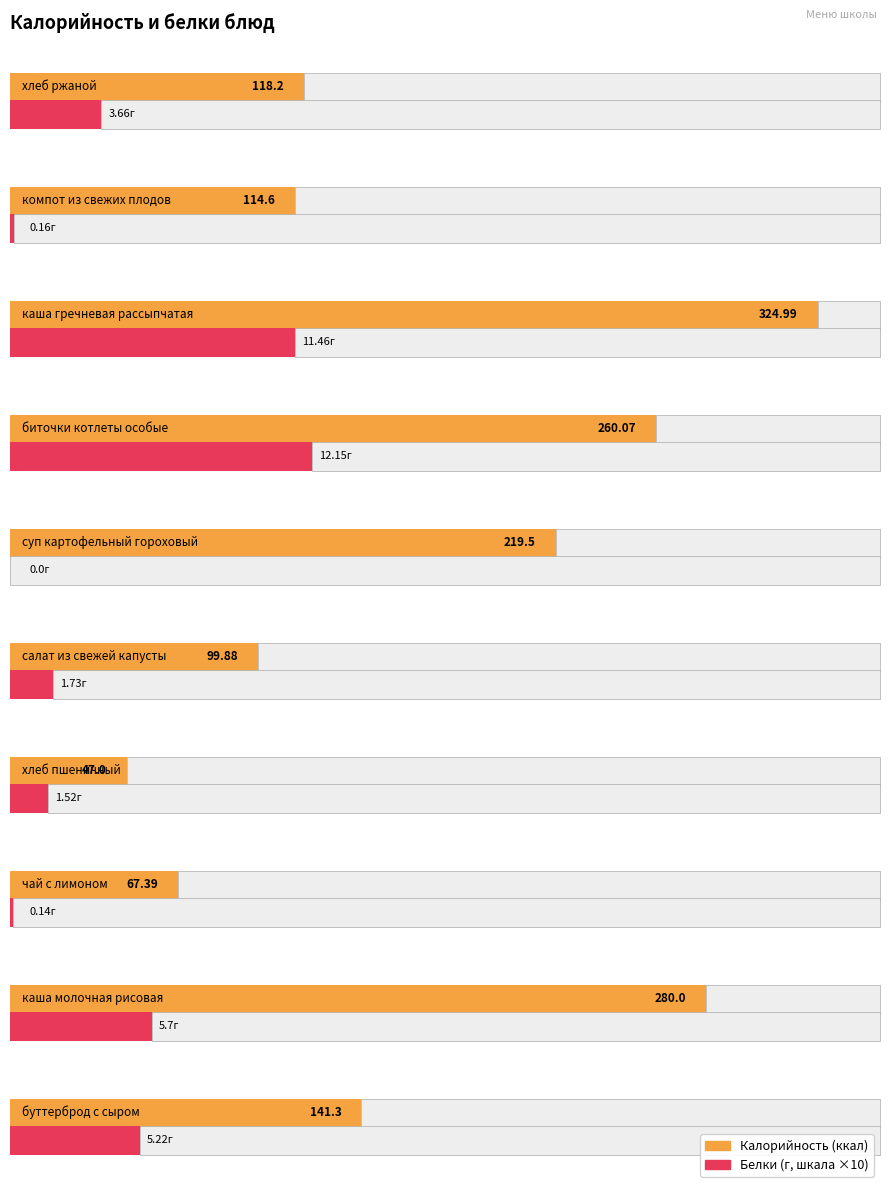

True or false: Калорийность has a value of 118.2 at хлеб ржаной.

True